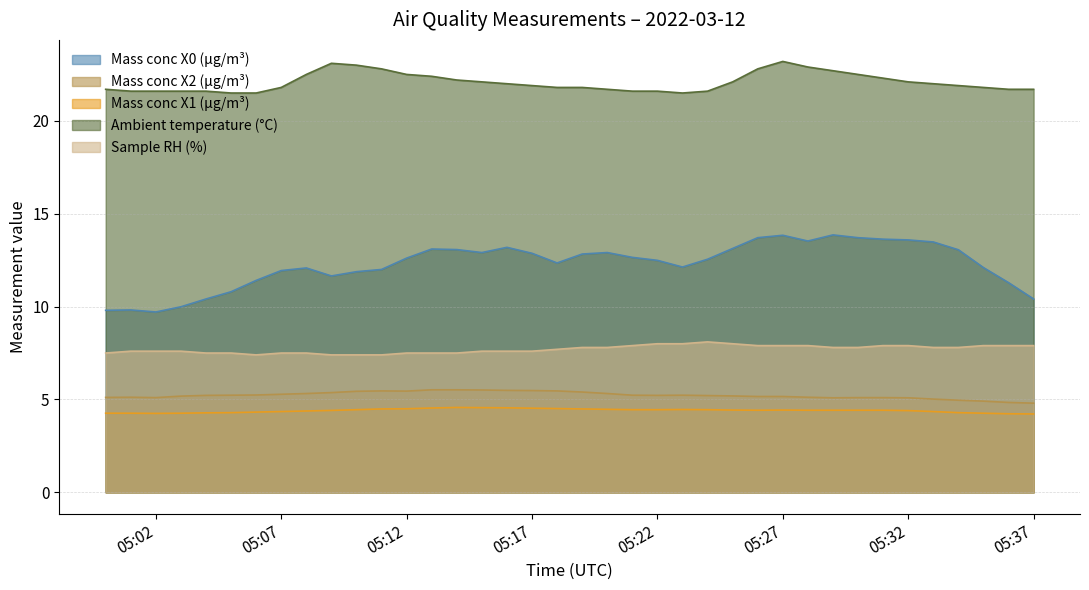

True or false: Mass conc X1 (μg/m³) and Mass conc X2 (μg/m³) intersect in this chart.

False